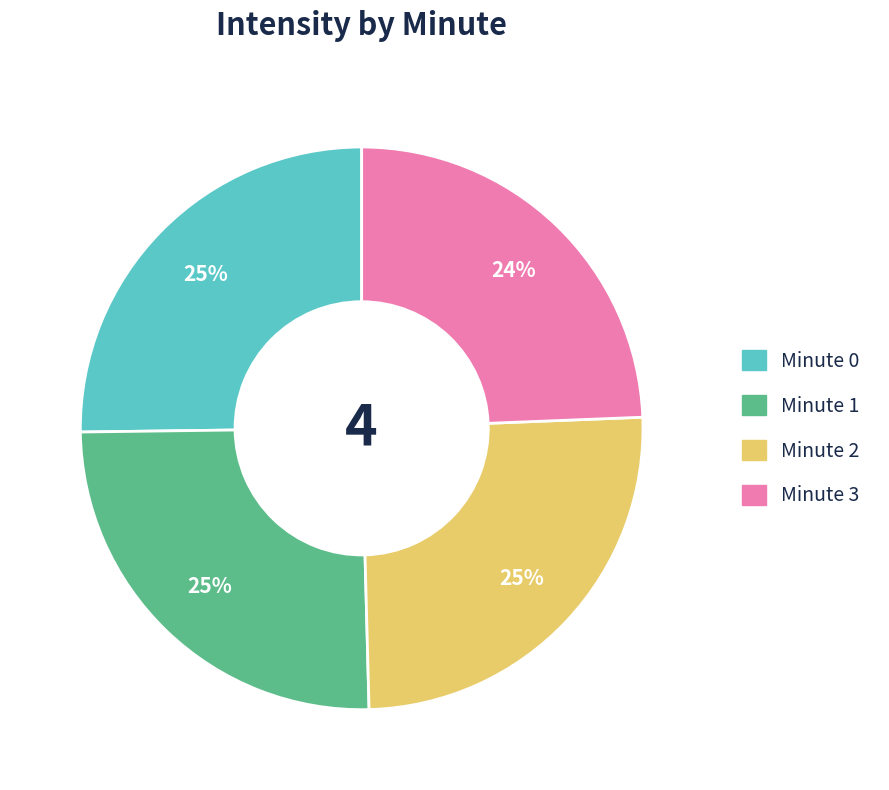

What percentage is the Minute 1 slice, to the nearest percent?

25%